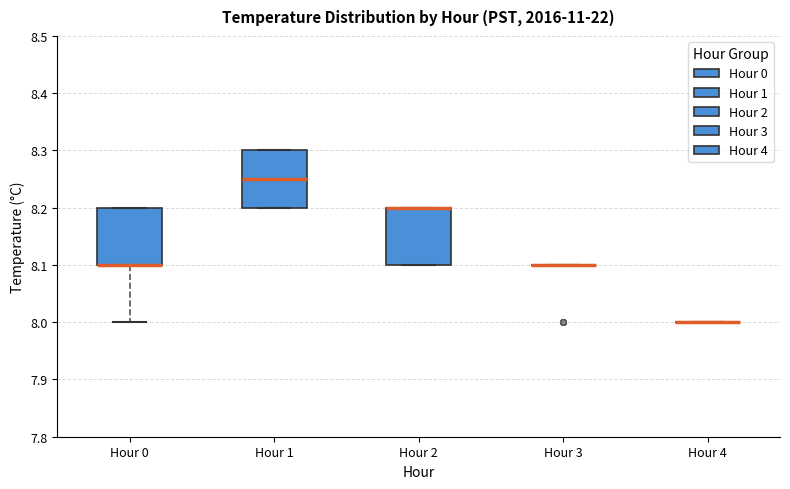

Reading left to right, read every box against the y-axis: the position of its median line, the range the box covers, and the ends of its whiskers. The values are not printed on the chart, so give them approximately, as read against the axis.

Hour 0: median 8.10 (drawn on the box's lower edge), box 8.10 to 8.20, whiskers 8.00 to 8.20
Hour 1: median 8.25, box 8.20 to 8.30, whiskers 8.20 to 8.30
Hour 2: median 8.20 (drawn on the box's upper edge), box 8.10 to 8.20, whiskers 8.10 to 8.20
Hour 3: box collapsed to a line at 8.10, whiskers 8.10 to 8.10
Hour 4: box collapsed to a line at 8.00, whiskers 8.00 to 8.00